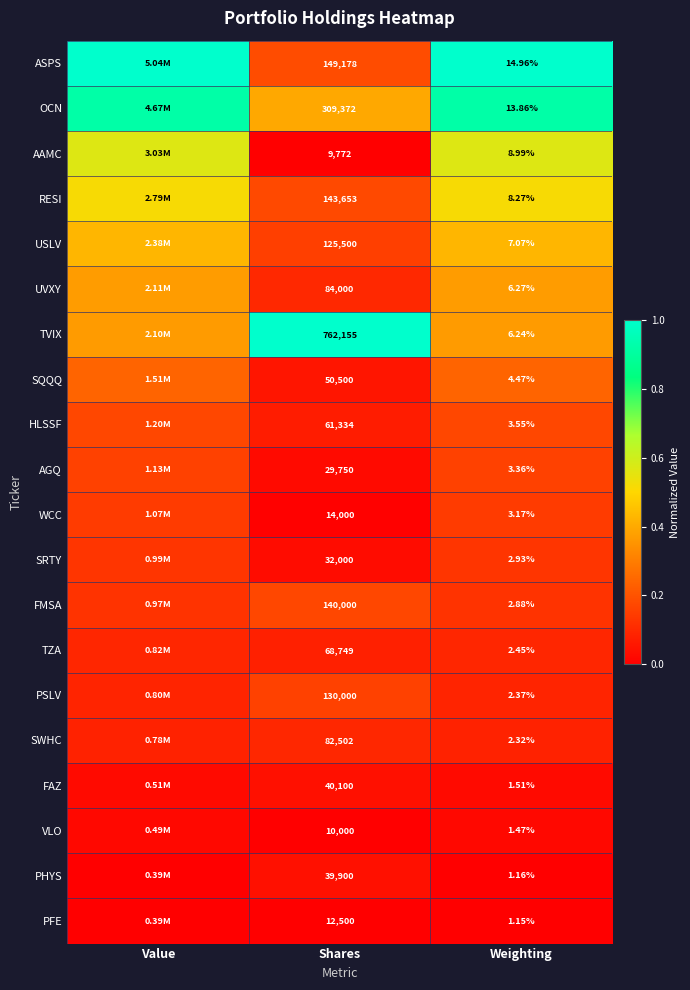

Is the value of PSLV at Shares greater than the value of TVIX at Weighting?

Yes